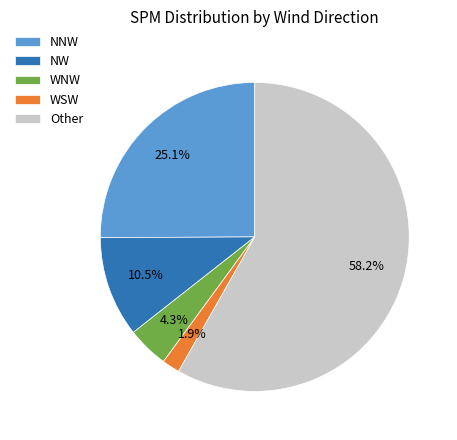

To the nearest percent, what is the difference between the largest and smallest slice percentages?

56%